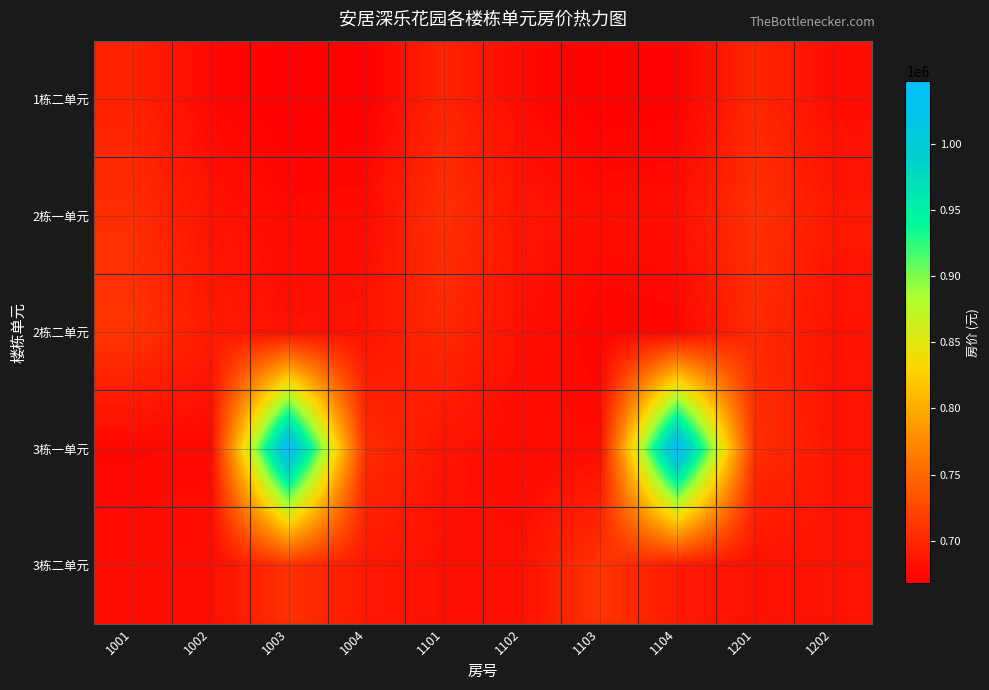

At which category does the chart reach its minimum across all series?

1003